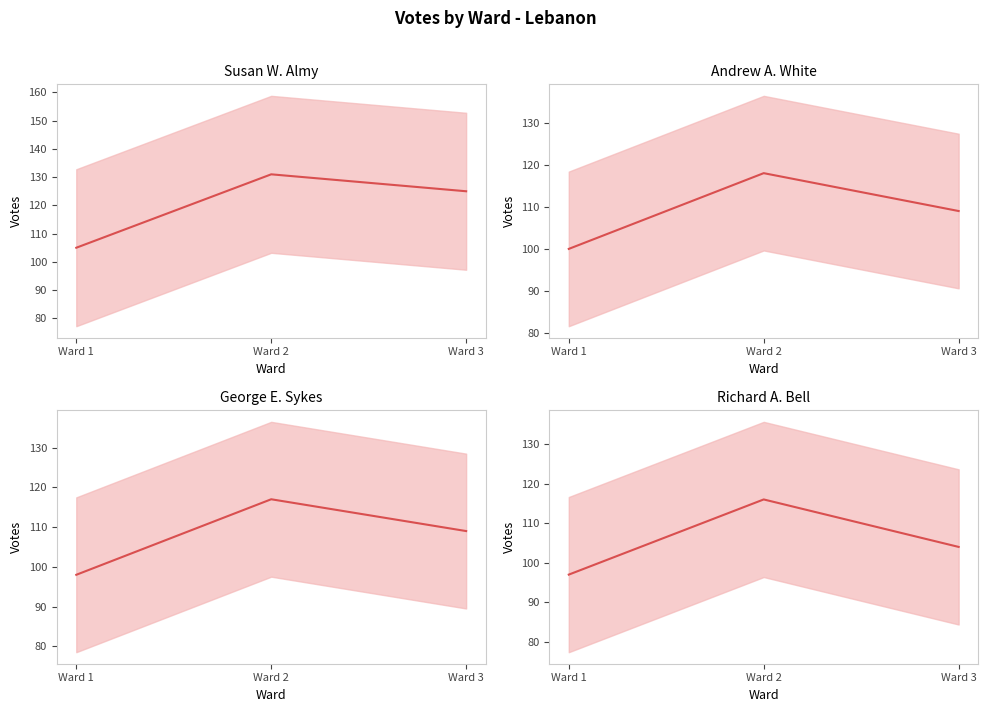

At how many categories does at least one series exceed 102?

3